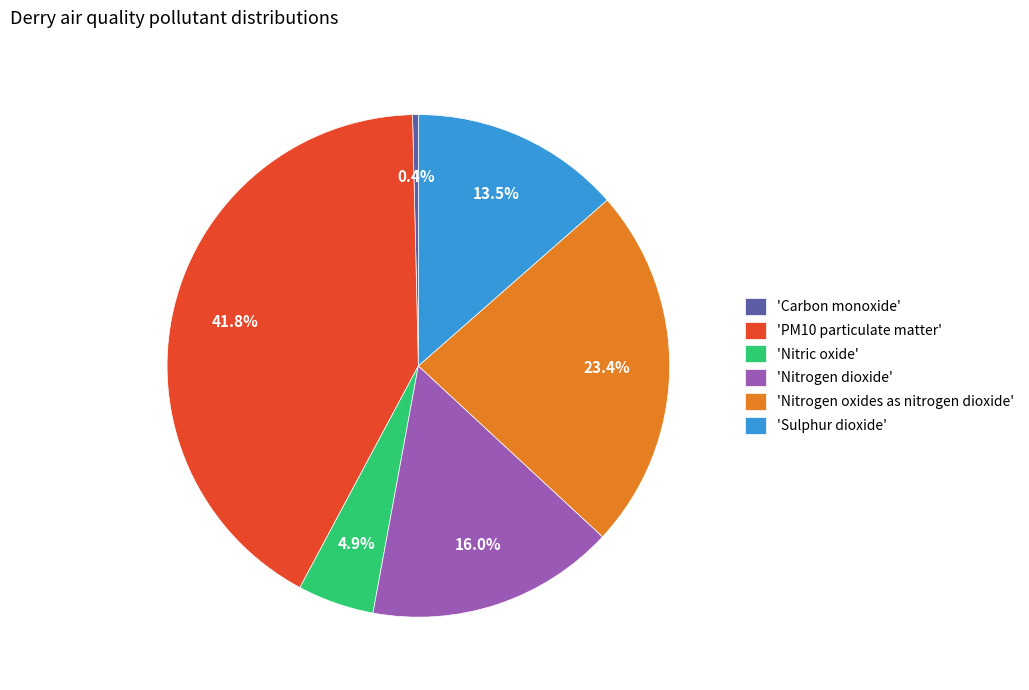

Is 'Carbon monoxide' the majority of the pie?

No